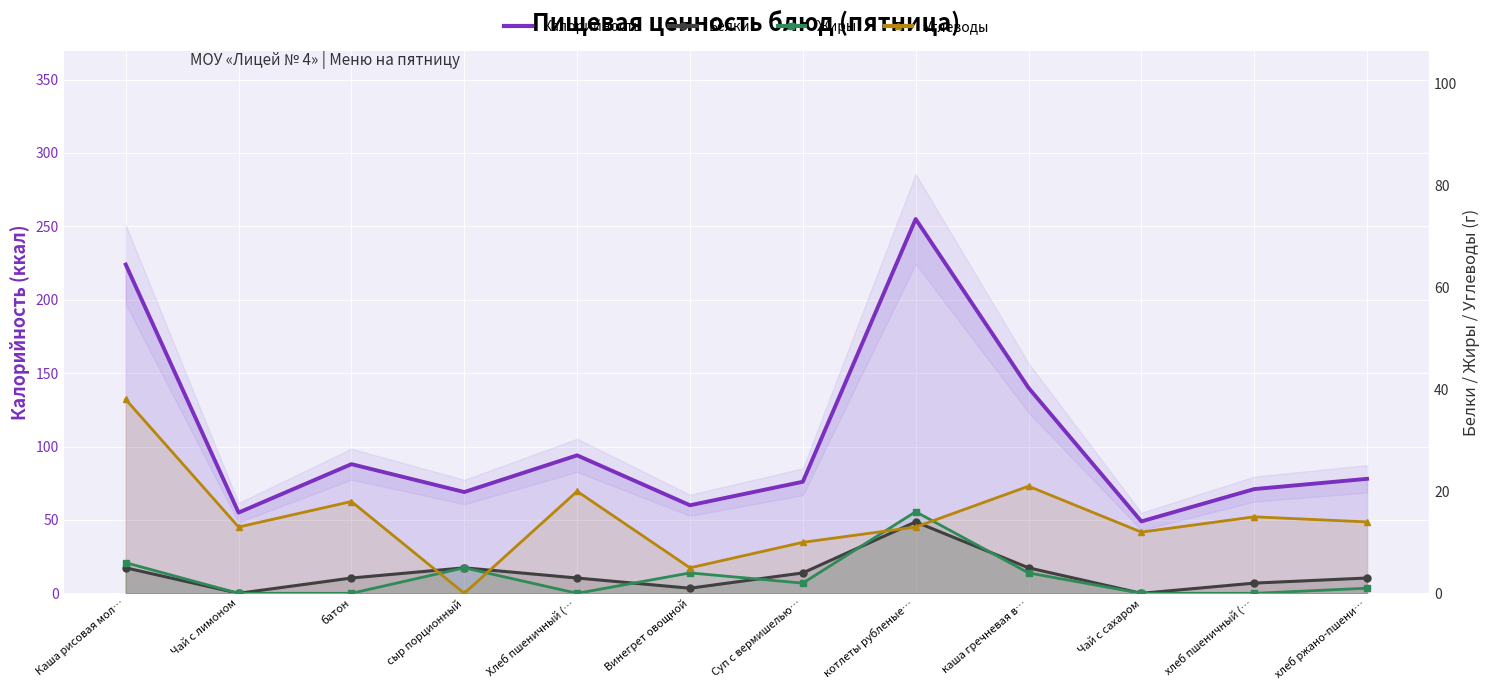

What are all the series names shown in the legend?

Калорийность, Белки, Жиры, Углеводы